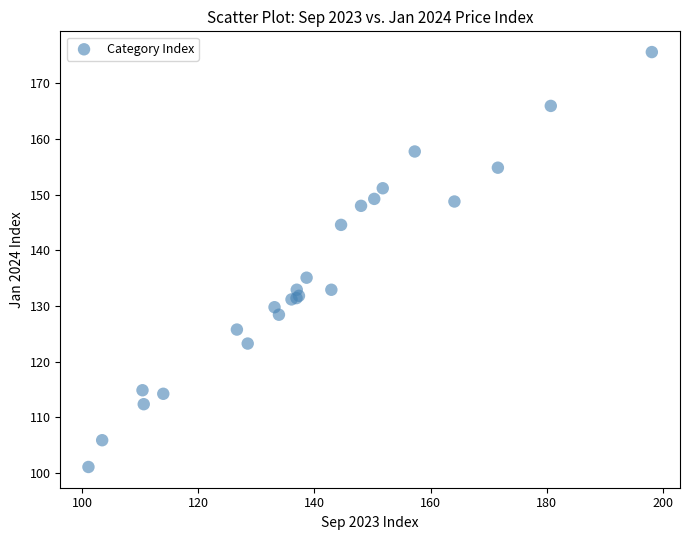

What Y value in the scatter plot is closest to 138?

135.1